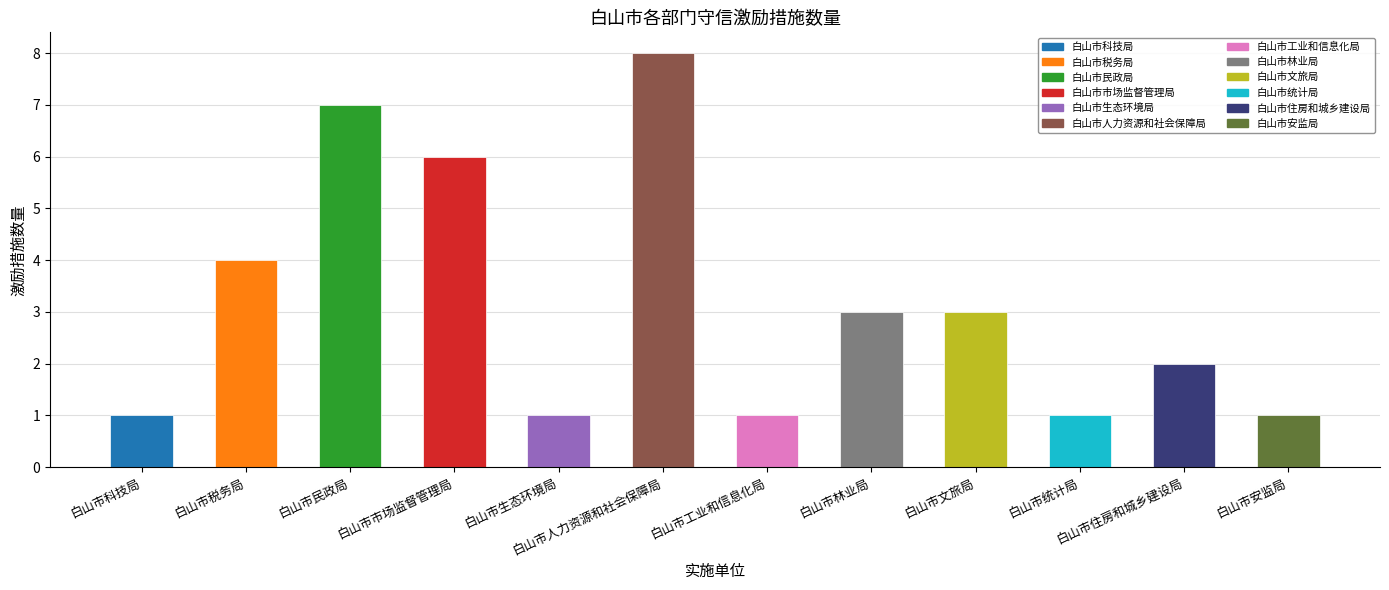

Read the value at 白山市林业局.

3